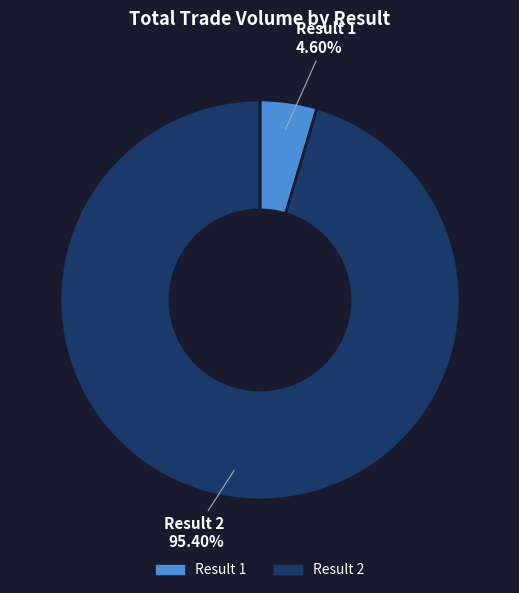

Does any single category account for the majority?

Yes